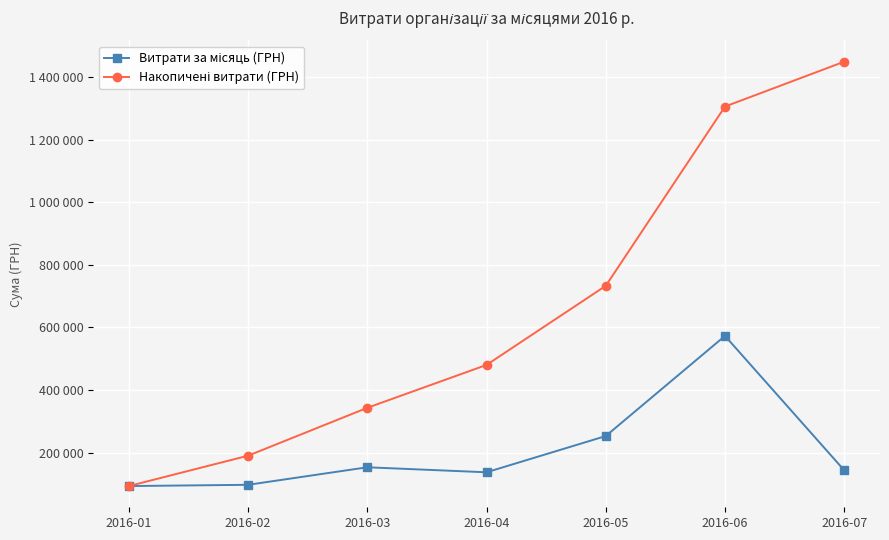

How many interior local valleys does the Витрати за місяць (ГРН) series have?

1